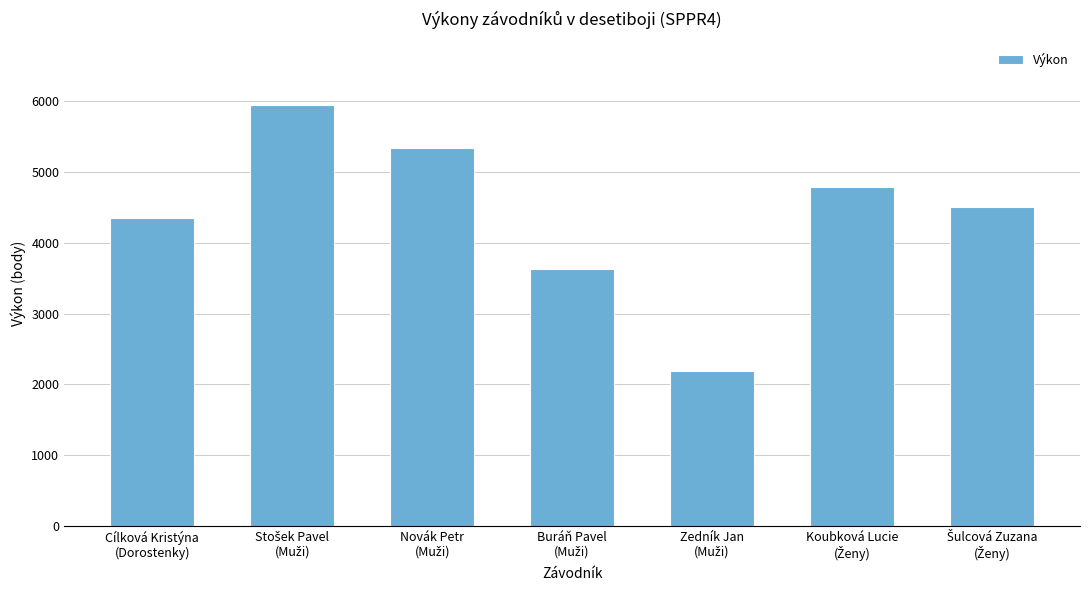

Reading right to left, extract all data points from this chart.

4508	4788	2184	3627	5340	5951	4358